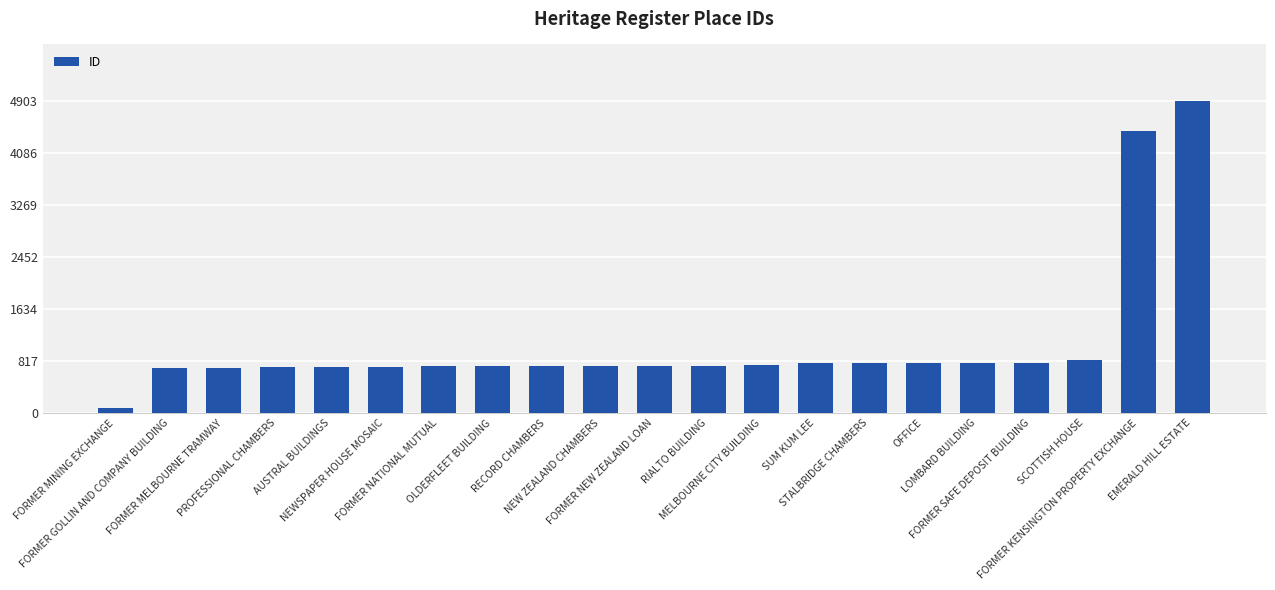

What is the greatest value displayed?

4903